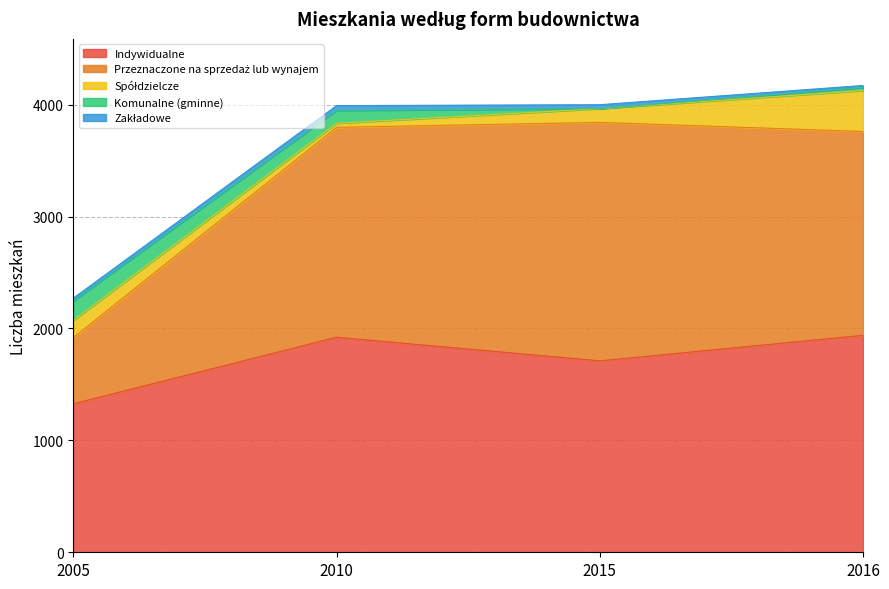

How many values in the Zakładowe series are below 35?

2